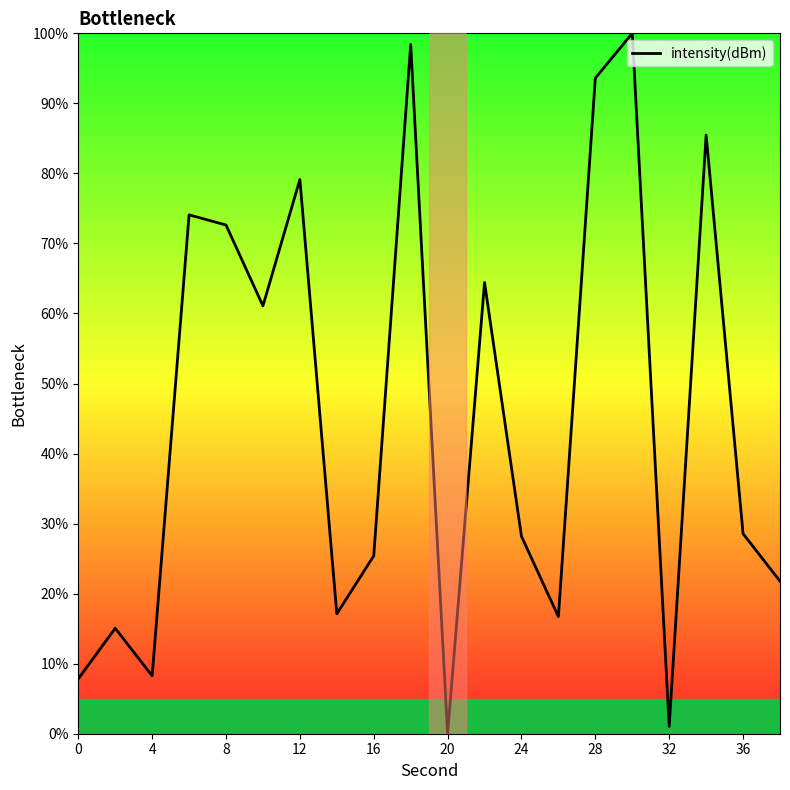

What is the difference between the maximum and minimum values?

100.0